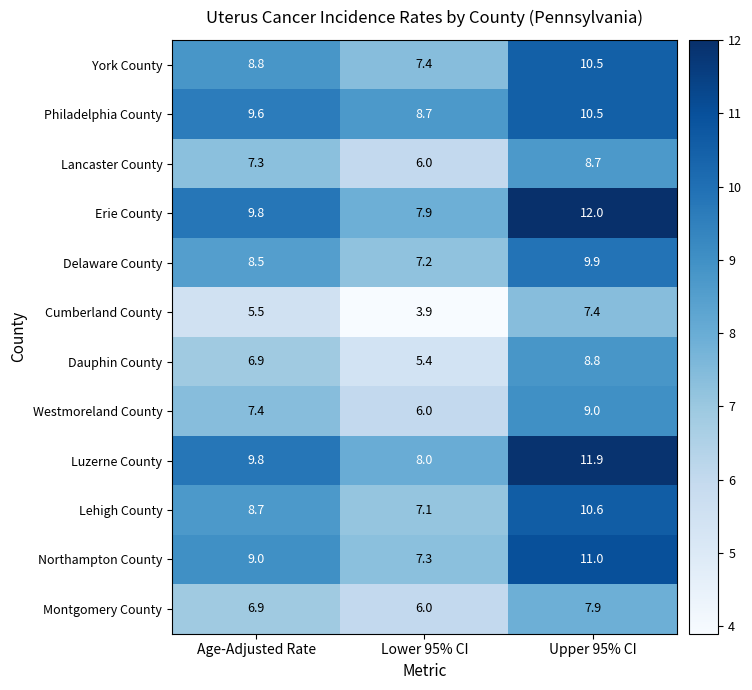

List the labels in order of Northampton County value, smallest first.

Lower 95% CI, Age-Adjusted Rate, Upper 95% CI